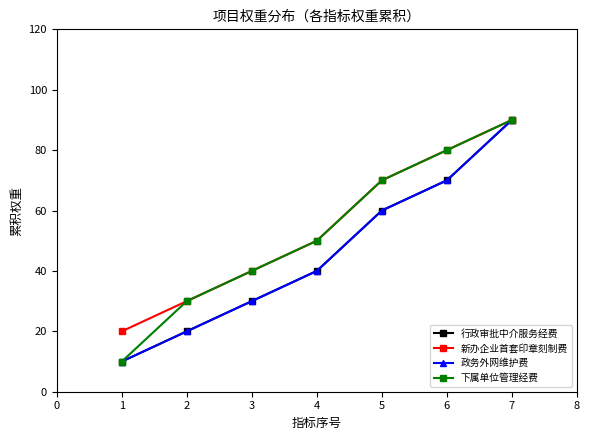

True or false: 行政审批中介服务经费 and 下属单位管理经费 cross at least once.

False